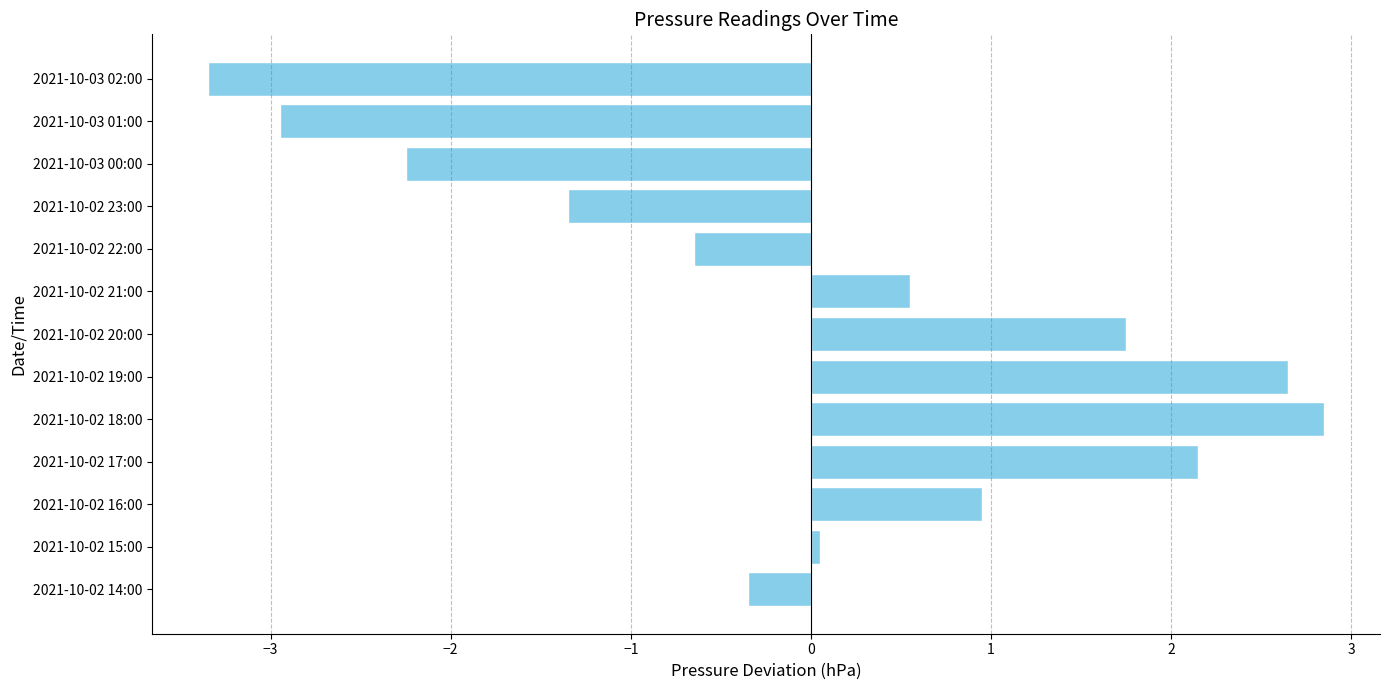

The value at 2021-10-03 01:00 is -3.0. True or false?

True